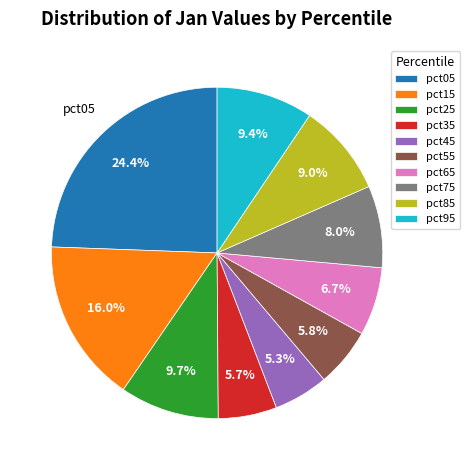

Combined, what portion of the pie is pct05 and pct25?

34.1%